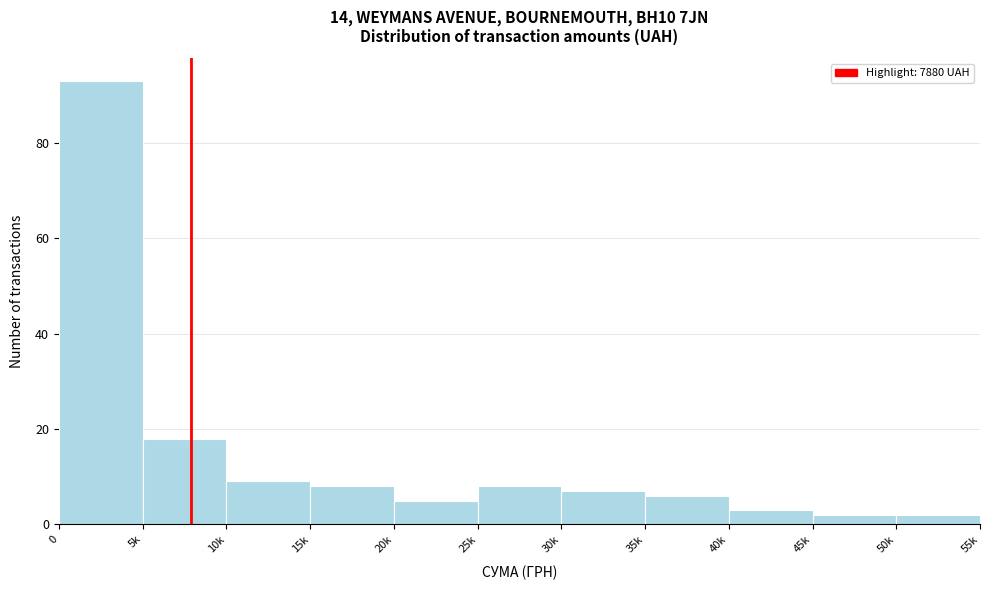

Reading right to left, list all the values displayed in this chart.

2	2	3	6	7	8	5	8	9	18	93